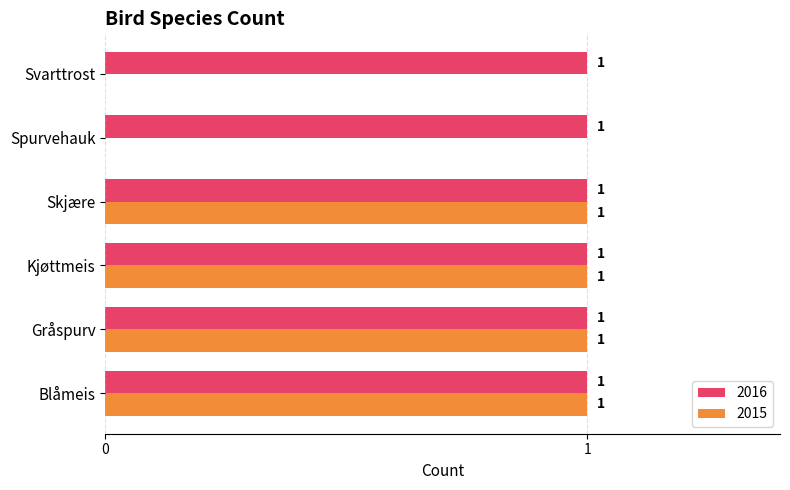

The value of 2016 at Kjøttmeis is 1. True or false?

True